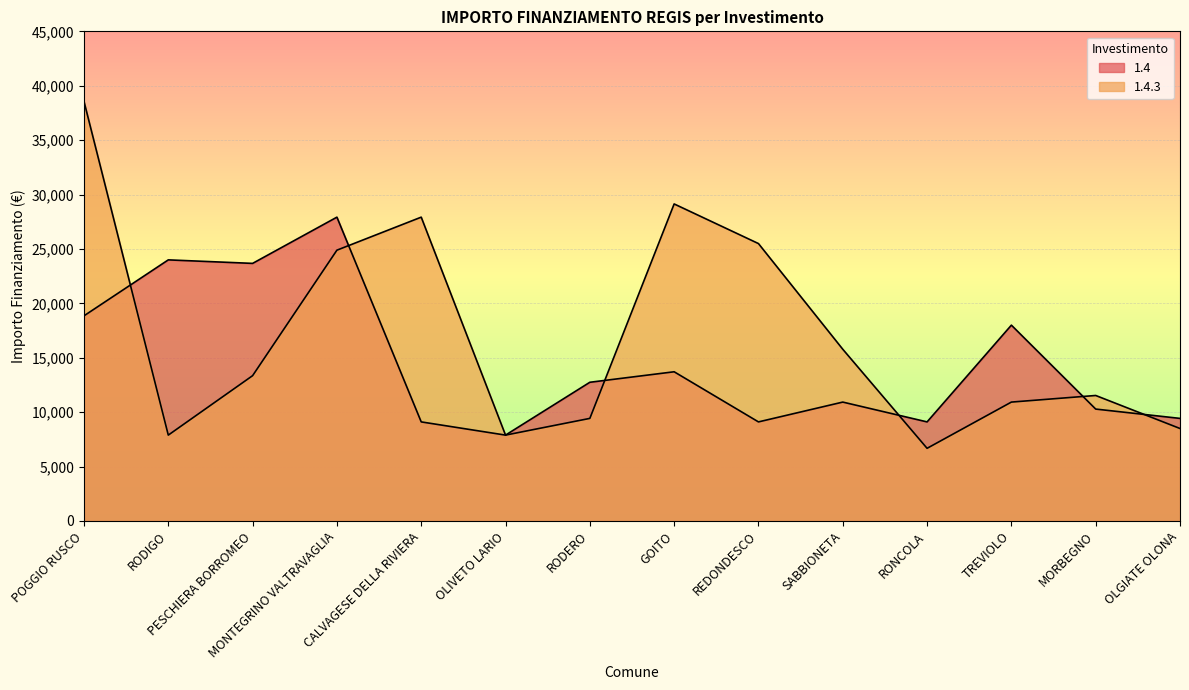

True or false: 1.4.3 and 1.4 intersect in this chart.

True